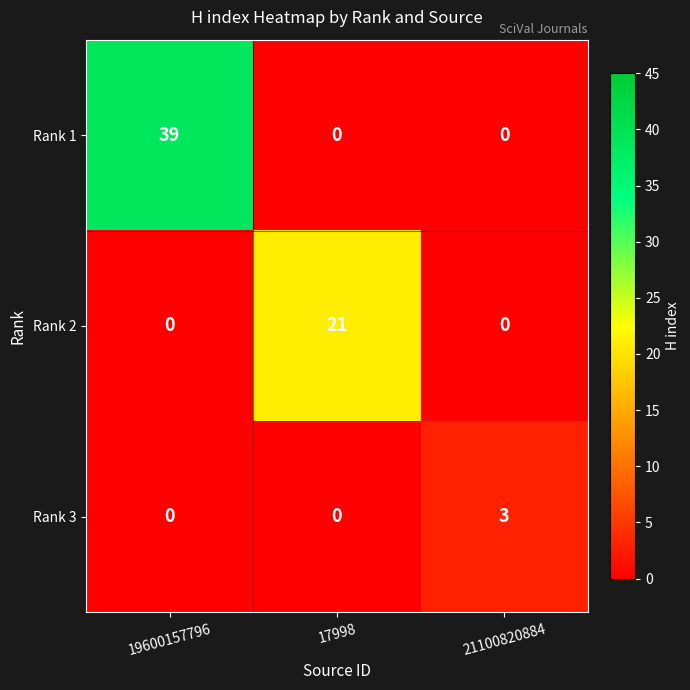

Rank the series by their maximum value, from lowest to highest.

Rank 3, Rank 2, Rank 1